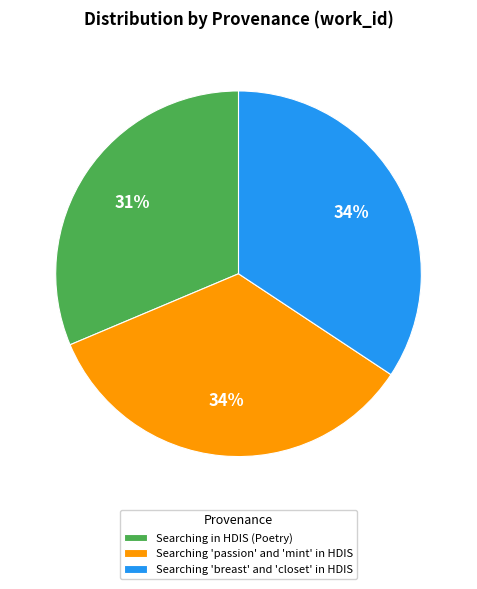

Which has a higher value, Searching in HDIS (Poetry) or Searching 'breast' and 'closet' in HDIS?

Searching 'breast' and 'closet' in HDIS